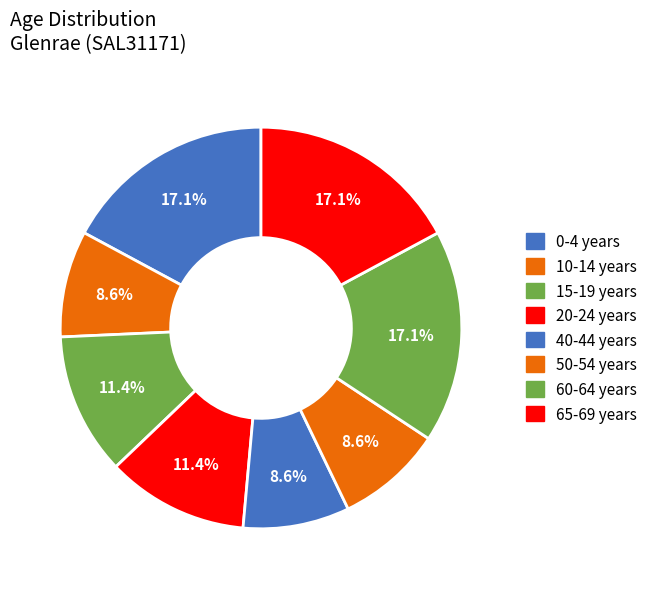

How many segments does this pie chart have?

8